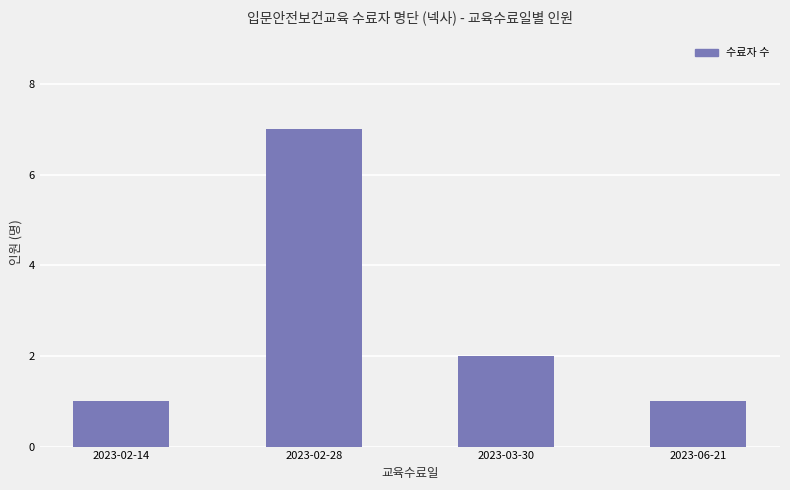

What is the sum of the values at 2023-06-21 and 2023-02-14?

2